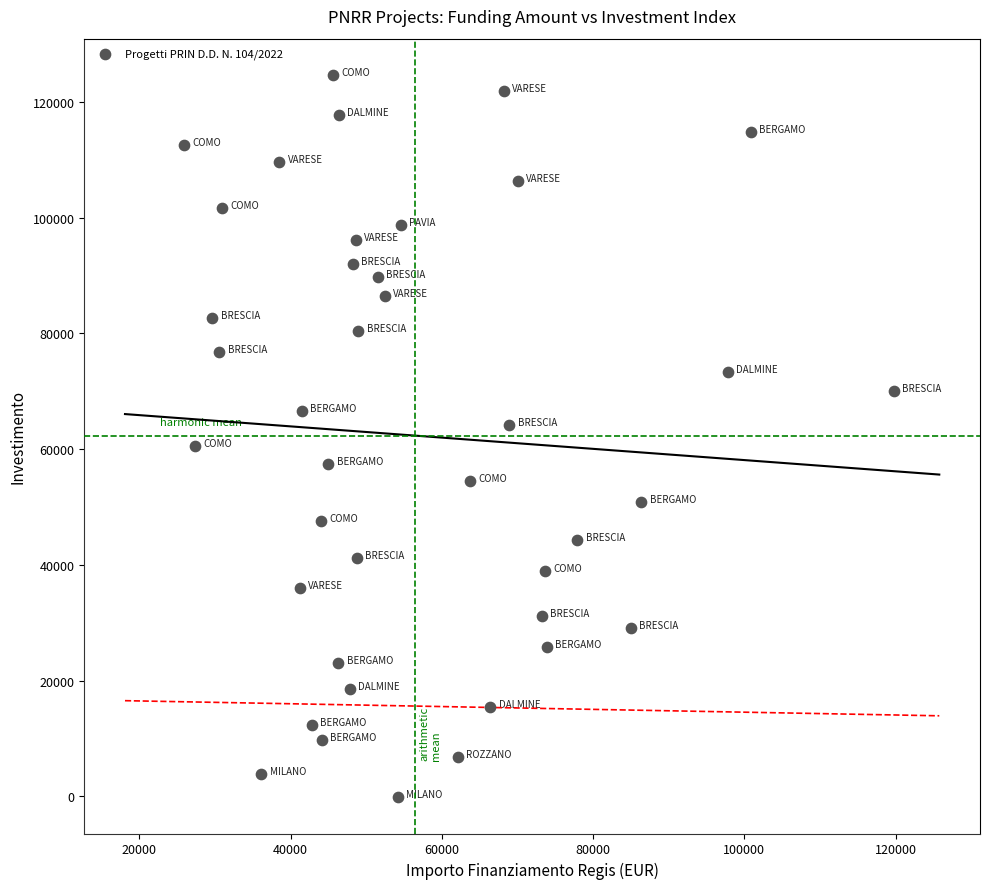

What is the range of Y values (max minus min)?

124905.0